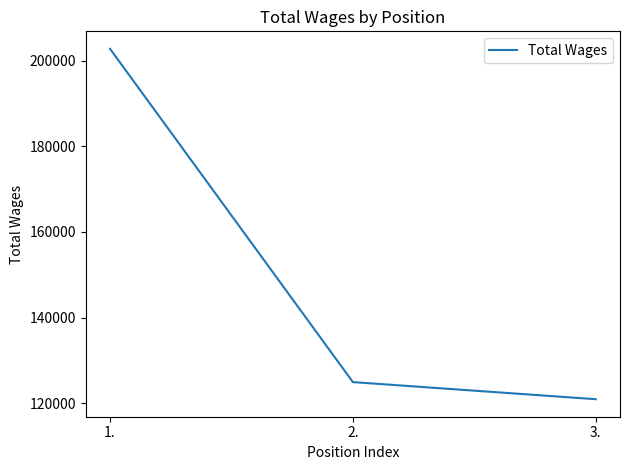

Which has a higher value, 3. or 1.?

1.